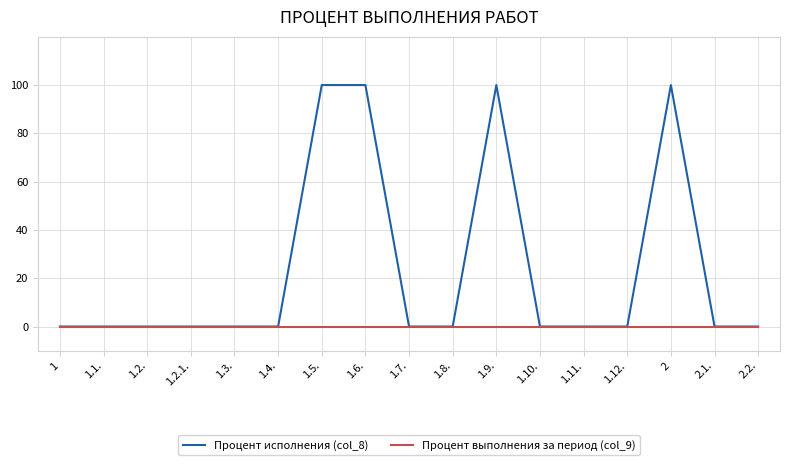

Rank the series by their maximum value, from highest to lowest.

Процент исполнения (col_8), Процент выполнения за период (col_9)